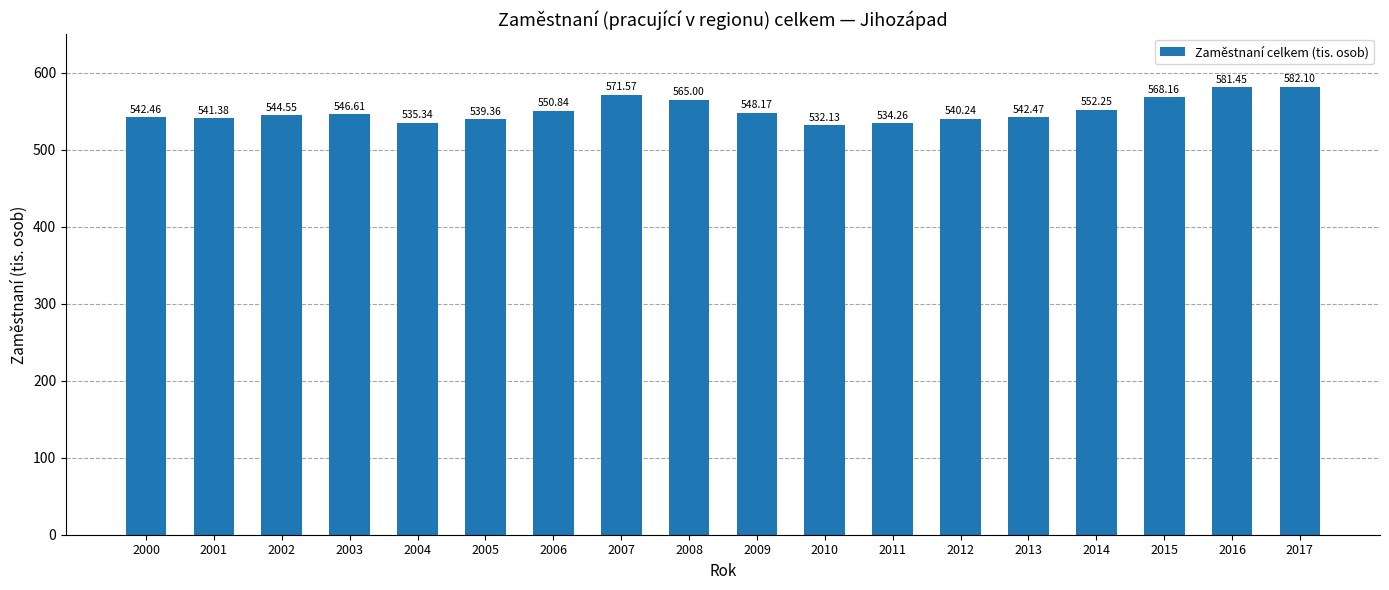

What is the difference between the maximum and minimum values?

50.0